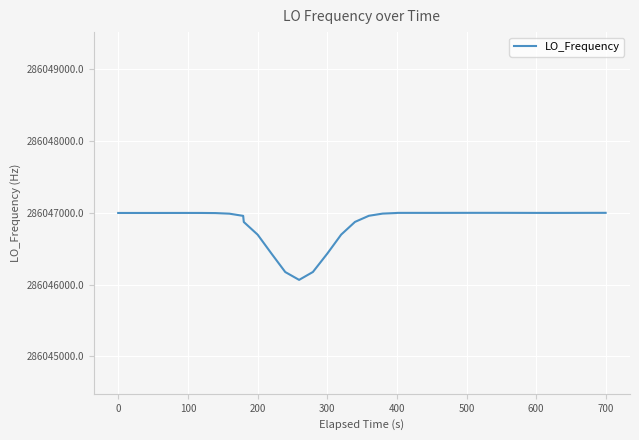

What is the difference between the maximum and minimum values?

935.1